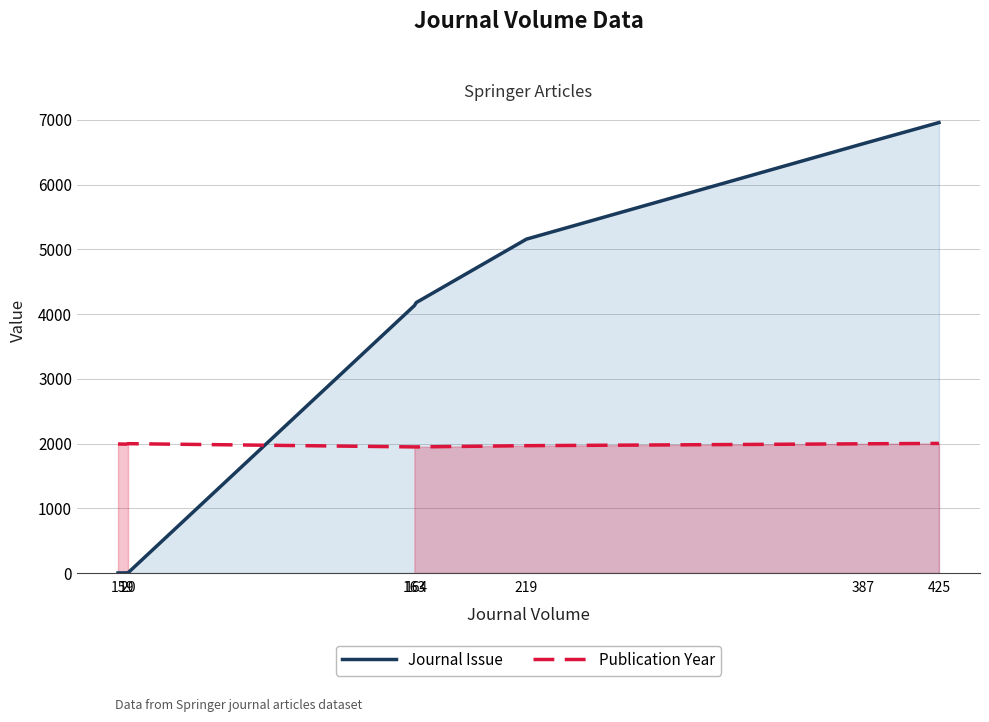

Which series has the widest spread of values?

Journal Issue